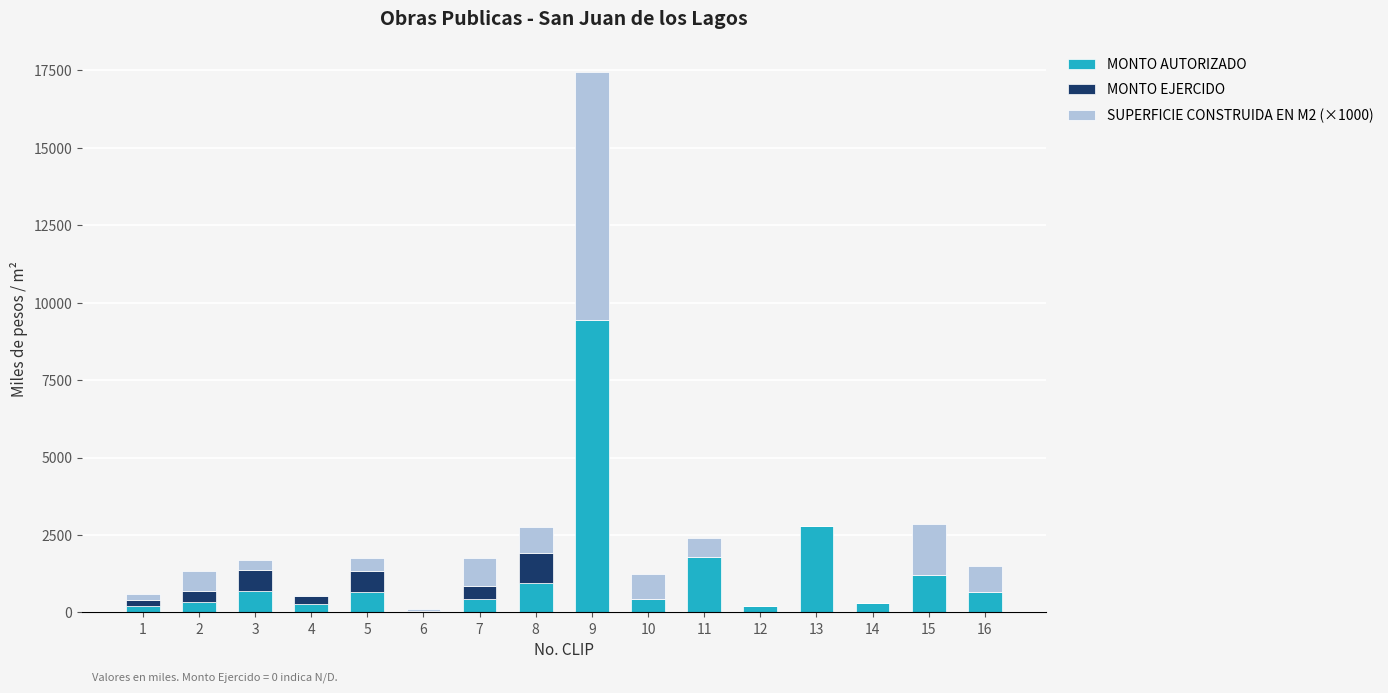

Are the bars grouped side by side (vs. stacked)?

No